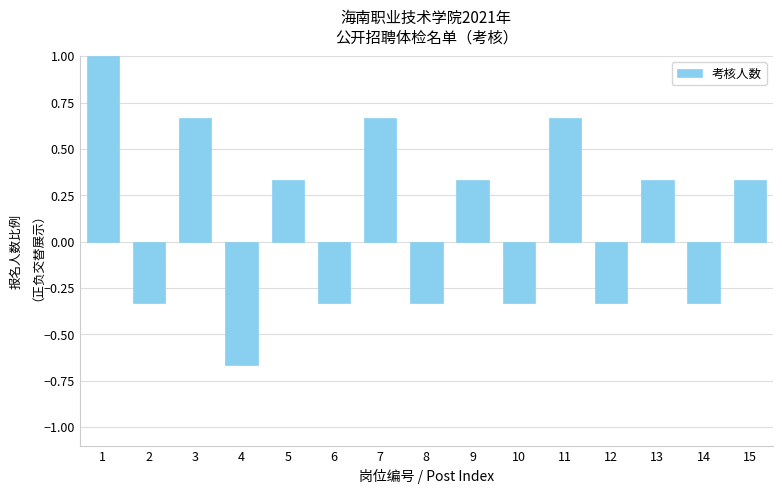

What is the sum of all values?

1.7